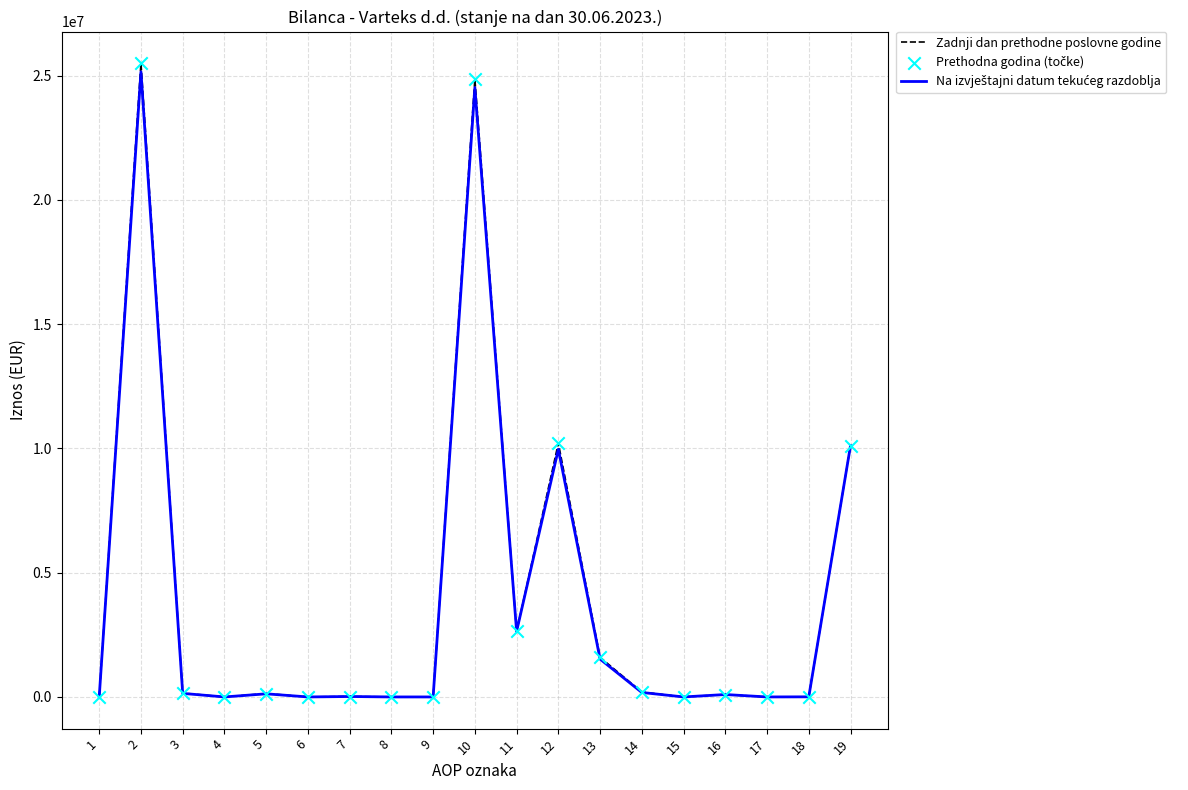

The value of Zadnji dan prethodne poslovne godine at 10 is 39022412. True or false?

False